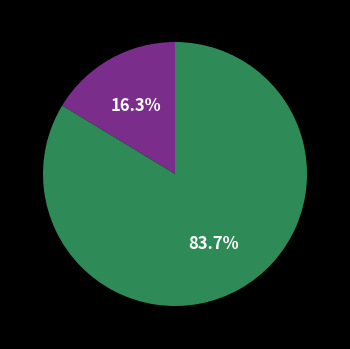

Which slice is the largest?

Italia 2011